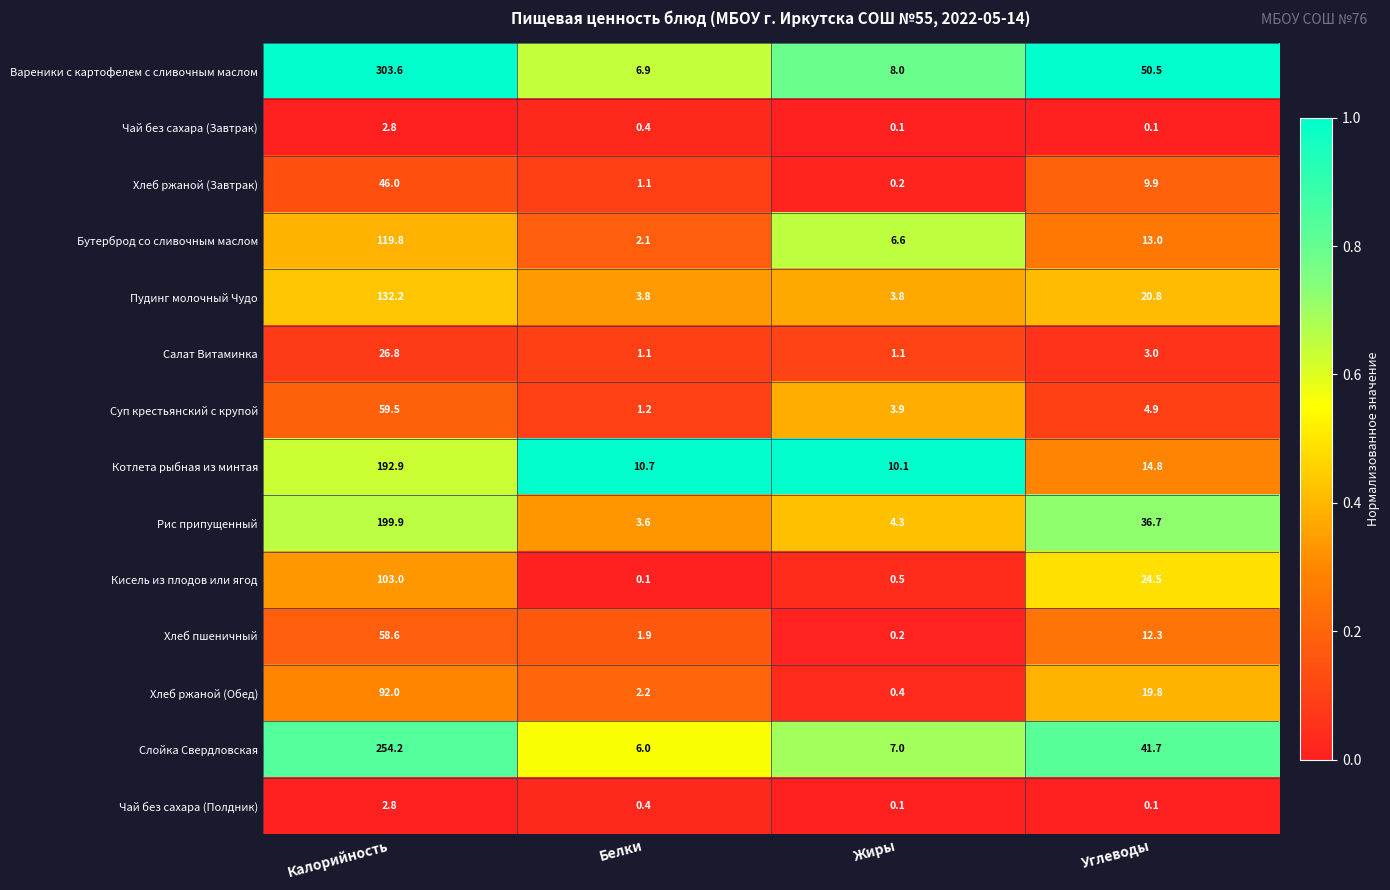

What is the sum of the Суп крестьянский с крупой values at Углеводы and Белки?

6.1